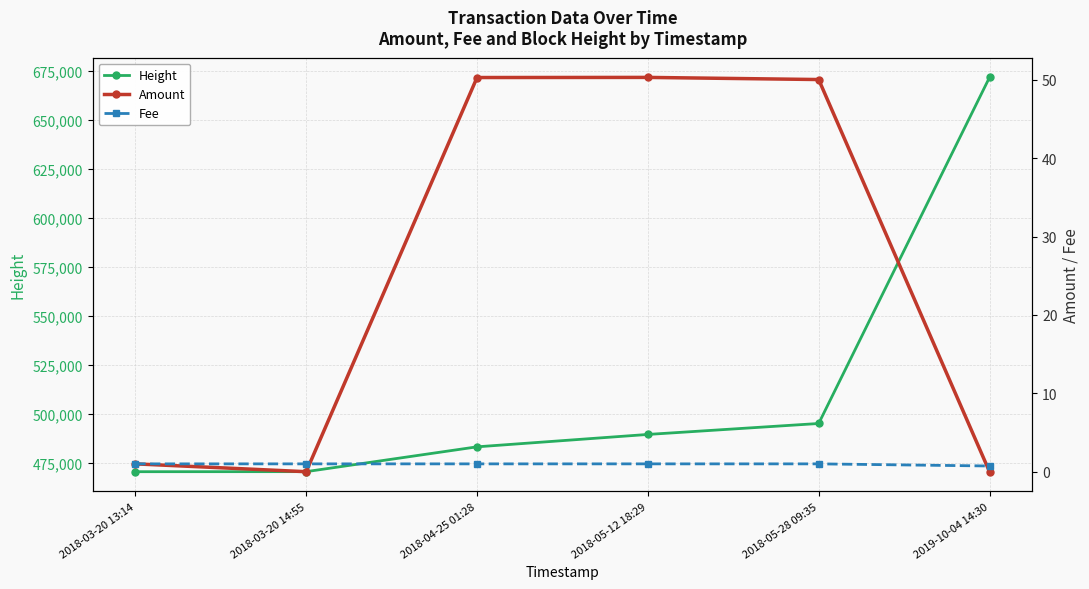

What is the sum of the Height values at 2018-05-12 18:29 and 2018-03-20 14:55?

960212